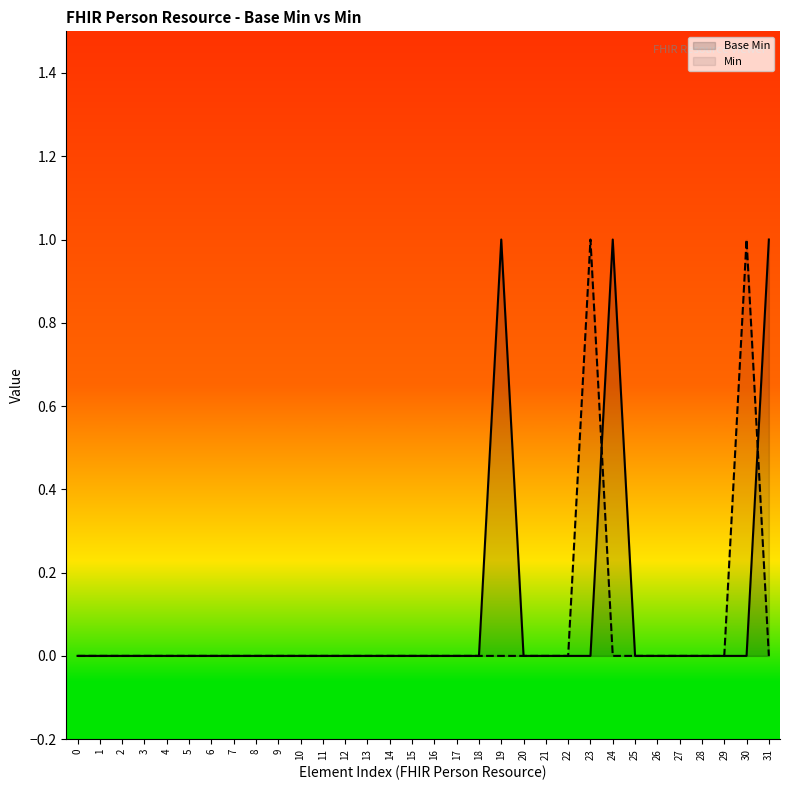

Reading left to right, extract all data points from this chart.

Base Min: 0	0	0	0	0	0	0	0	0	0	0	0	0	0	0	0	0	0	0	1	0	0	0	0	1	0	0	0	0	0	0	1
Min: 0	0	0	0	0	0	0	0	0	0	0	0	0	0	0	0	0	0	0	0	0	0	0	1	0	0	0	0	0	0	1	0